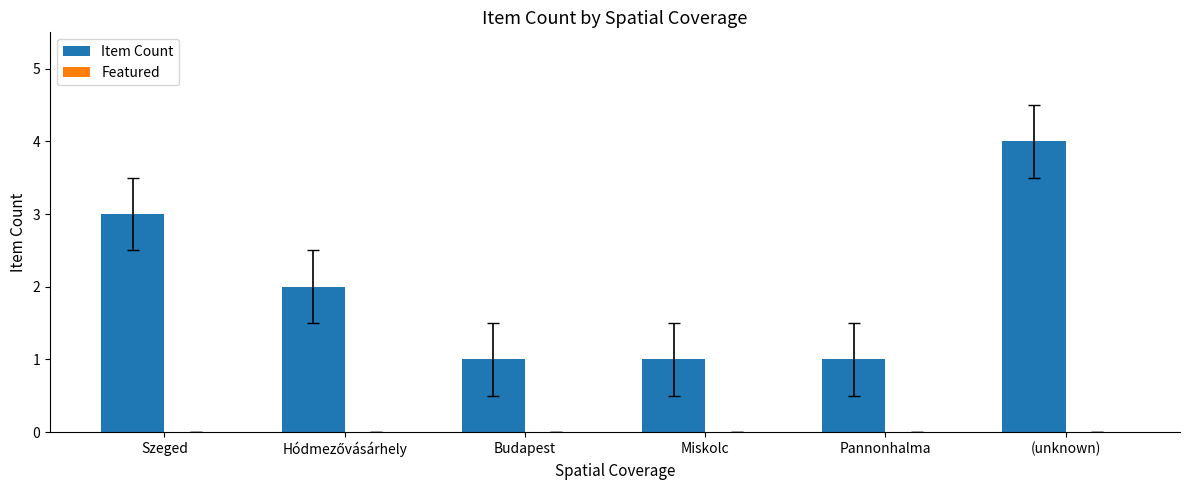

Which label corresponds to the largest value in the chart?

(unknown)